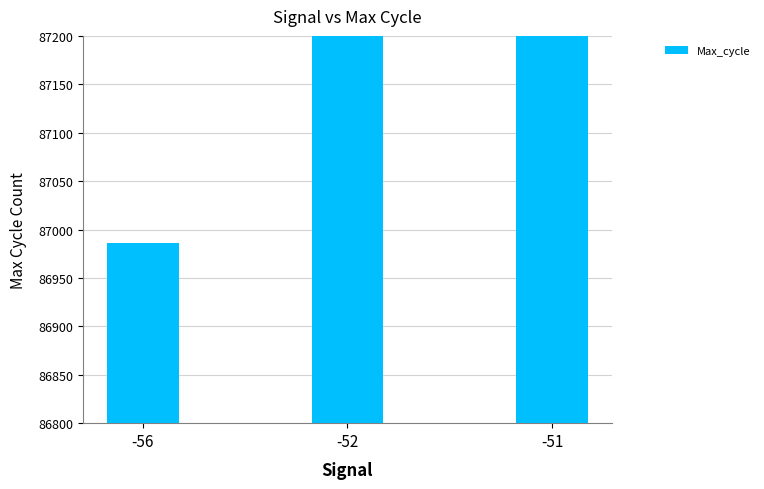

Reading left to right, what are all the values shown in this chart?

-56=86986	-52=87353	-51=87572